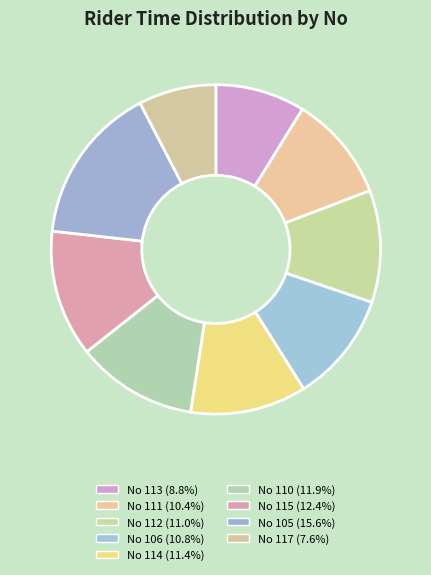

How many slices are in this pie chart?

9